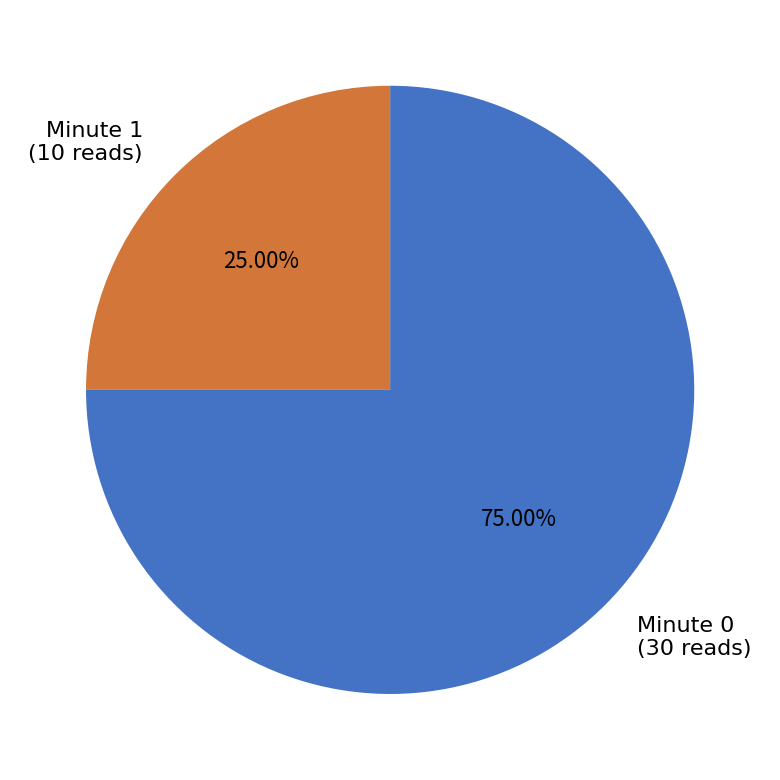

Does any single category account for the majority?

Yes